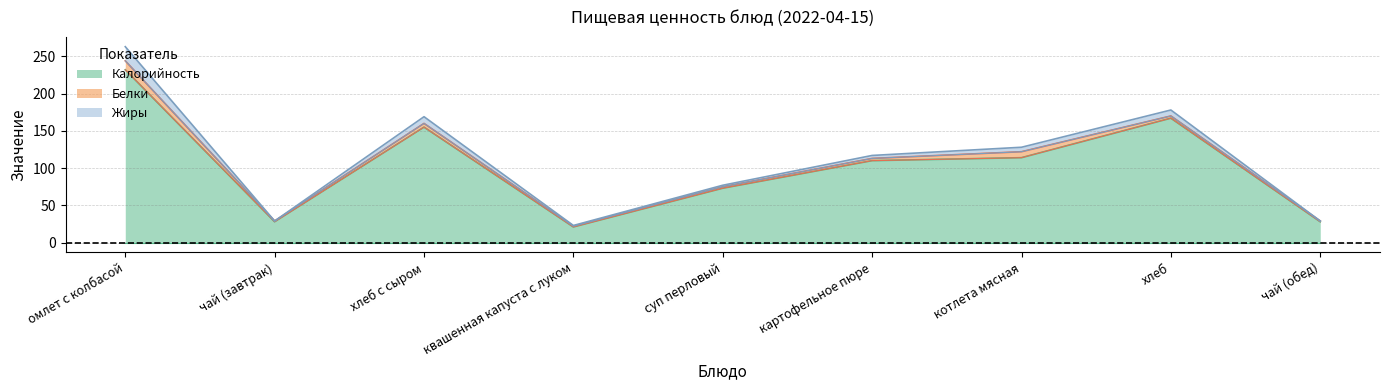

Which category has the lowest value in the Калорийность series?

квашенная капуста с луком